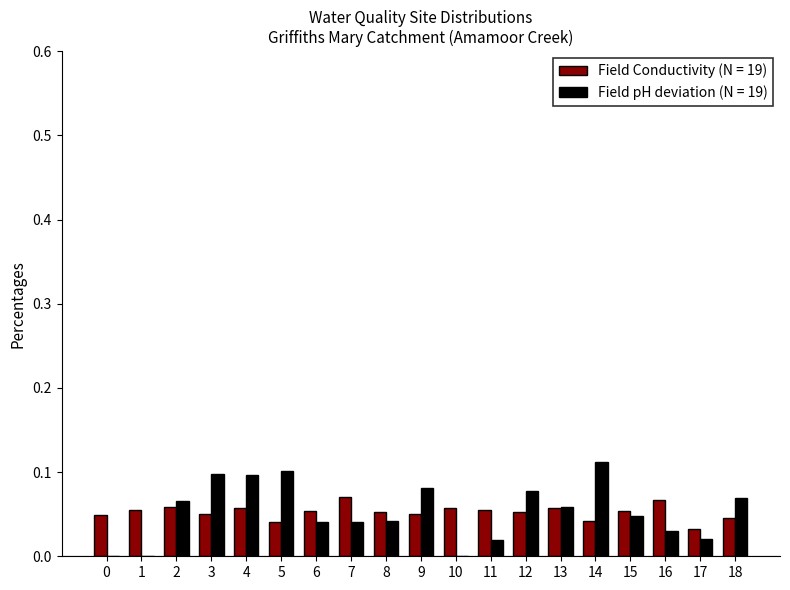

The Field pH deviation (N = 19) series shows 0.0 at 2. True or false?

False